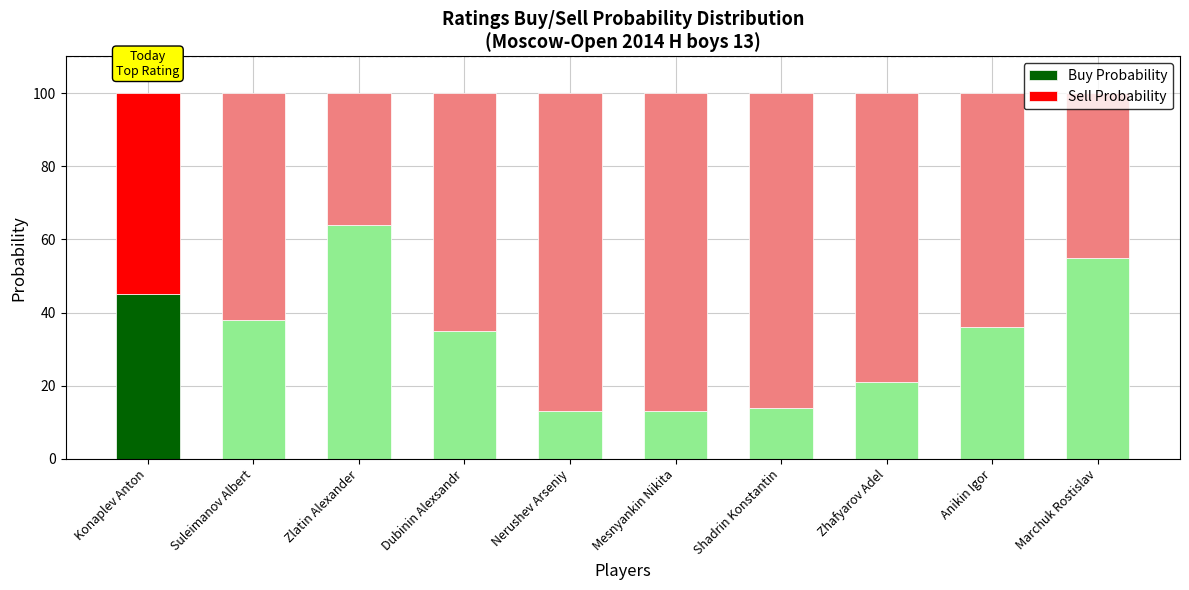

What is the total value across all series at Marchuk Rostislav?

100